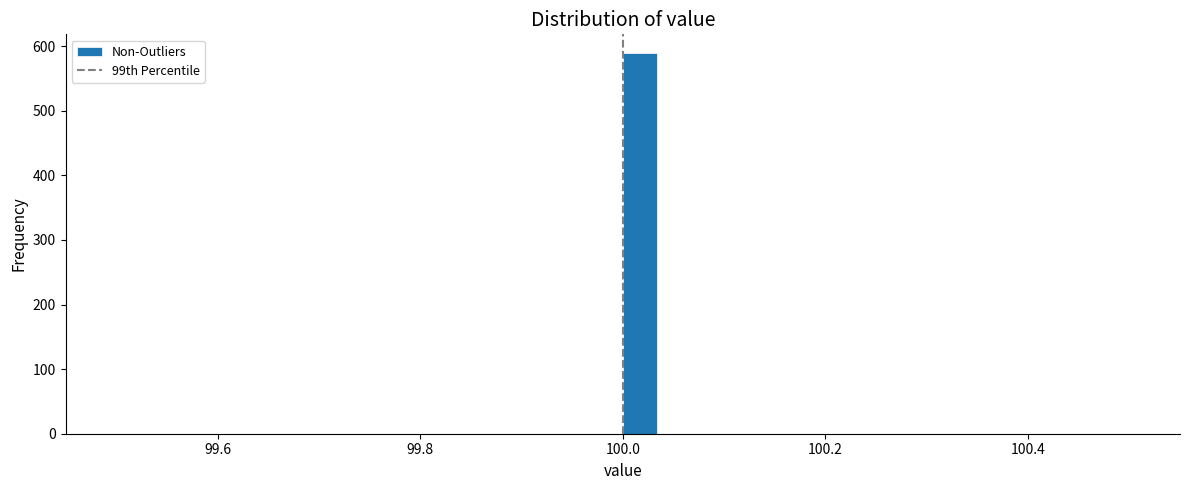

Around what value on the x-axis is the tallest bar? Give the approximate position of its centre, as read against the axis.

100.02